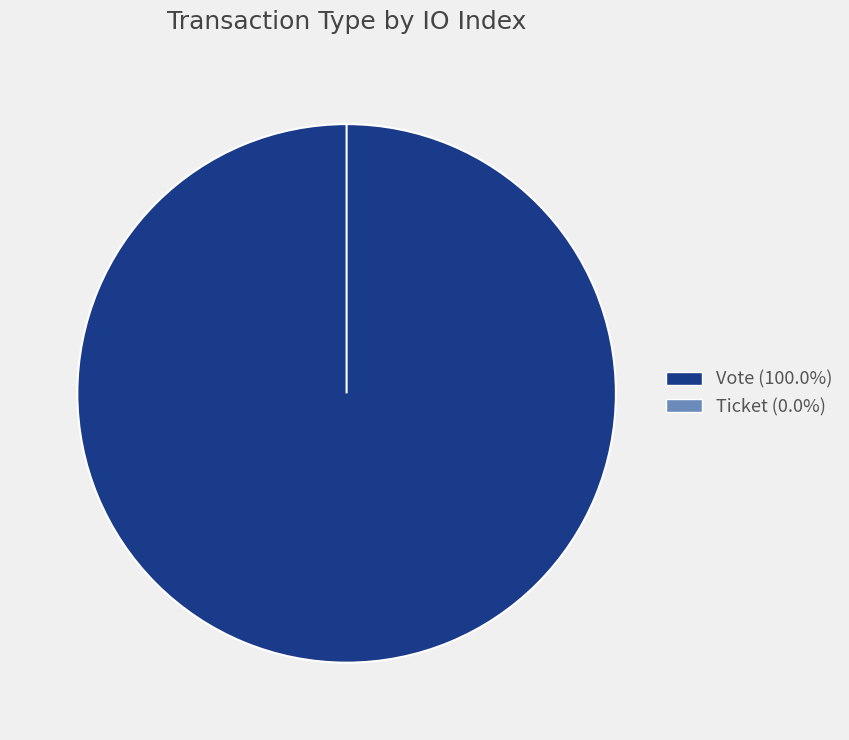

To the nearest percent, what is the difference between the largest and smallest slice percentages?

100%